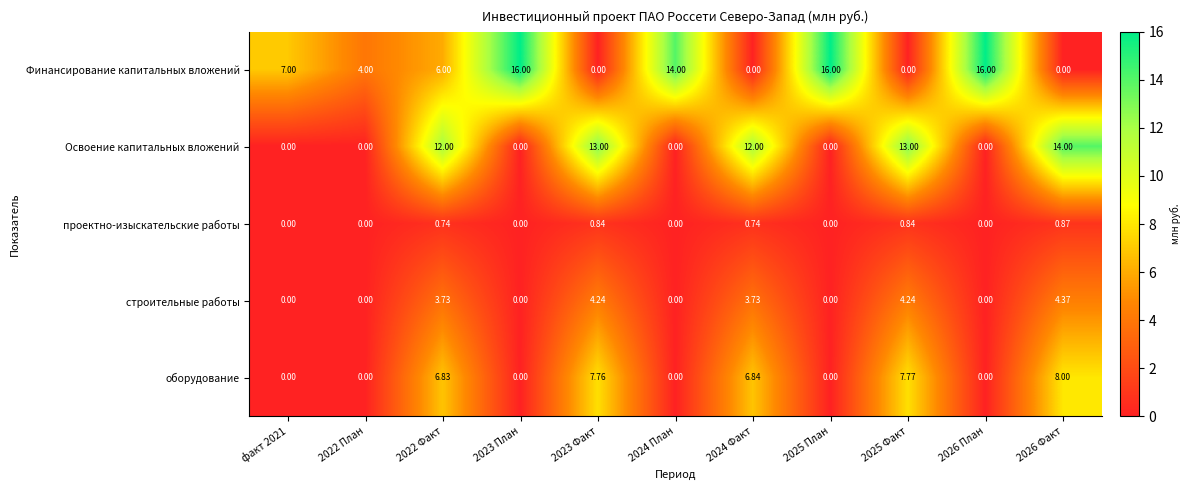

Is the value of Финансирование капитальных вложений at 2023 Факт greater than the value of строительные работы at 2023 Факт?

No